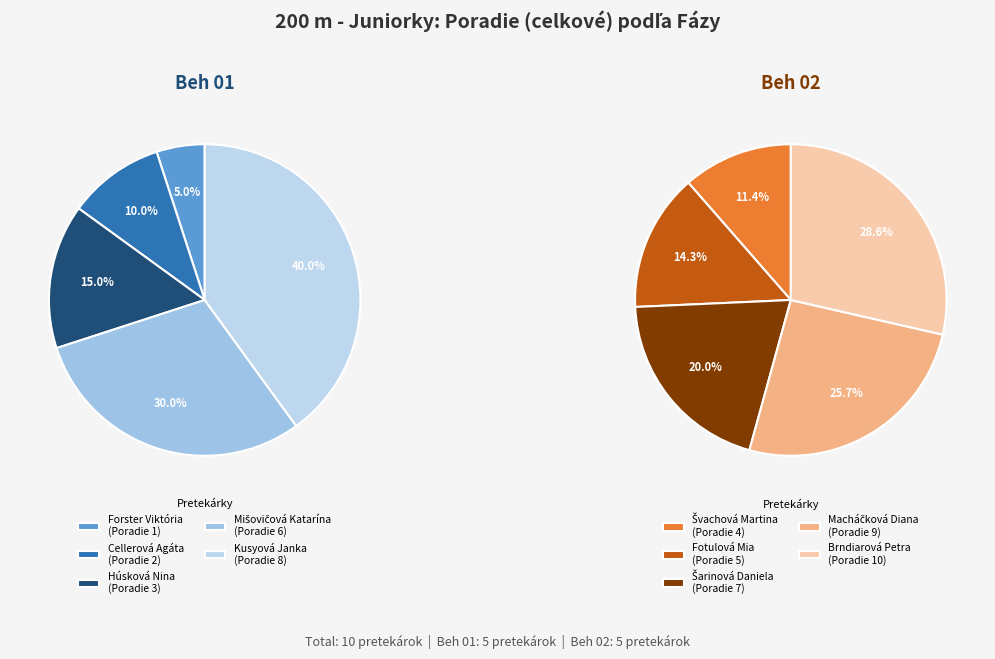

Which slice is the smallest?

Forster Viktória